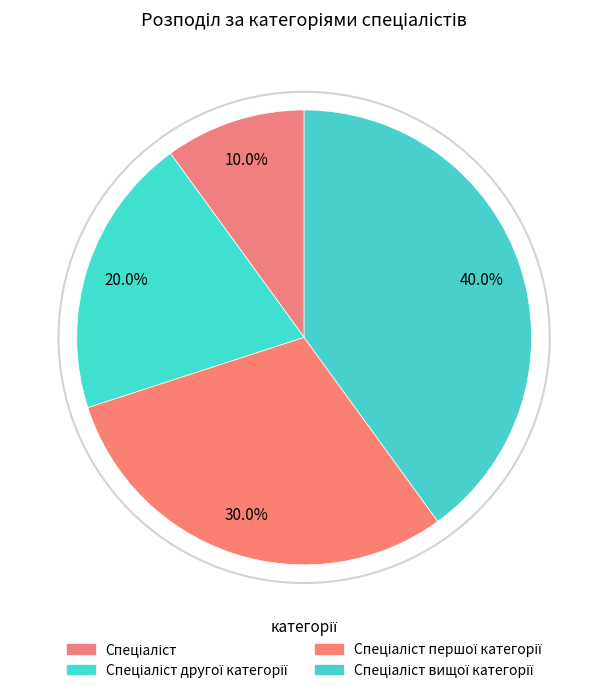

Which has a higher value, Спеціаліст другої категорії or Спеціаліст вищої категорії?

Спеціаліст вищої категорії